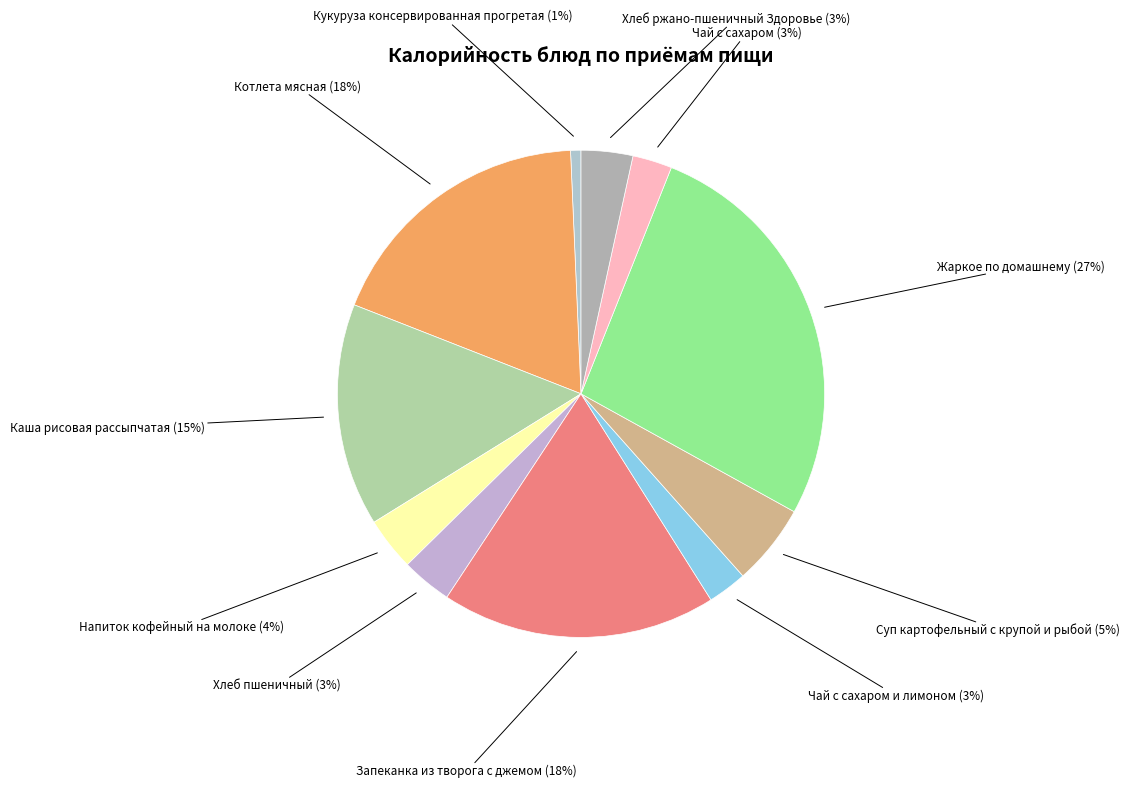

Is it true that Кукуруза консервированная прогретая is 9% of the pie?

False